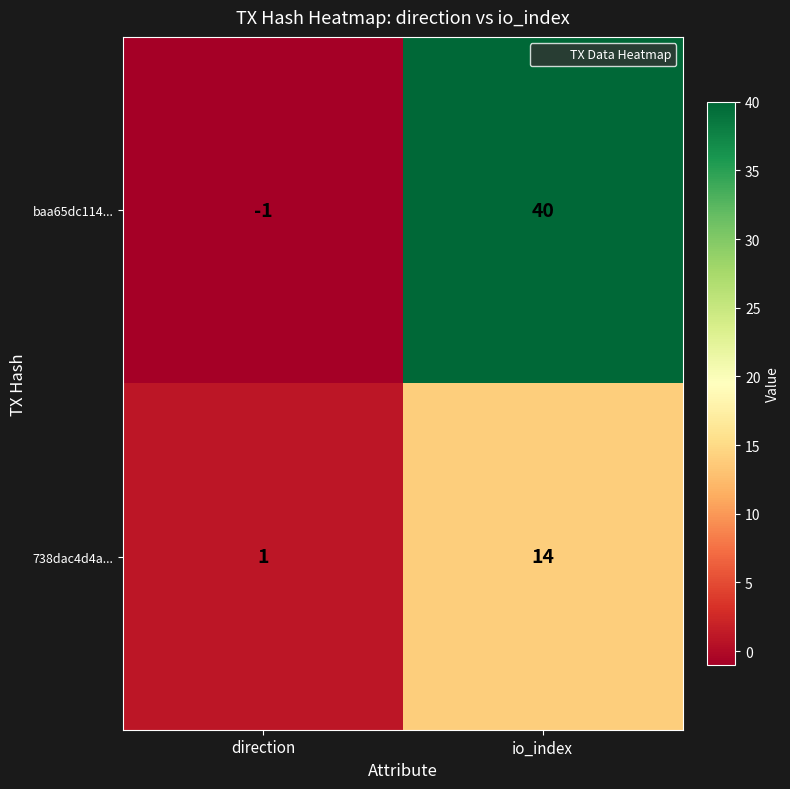

Rank the series at direction from highest to lowest value.

738dac4d4a..., baa65dc114...